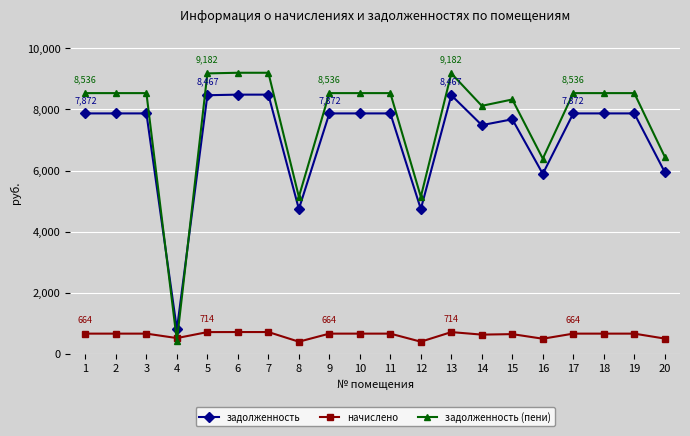

The value of задолженность at 17 is 7872.0. True or false?

True